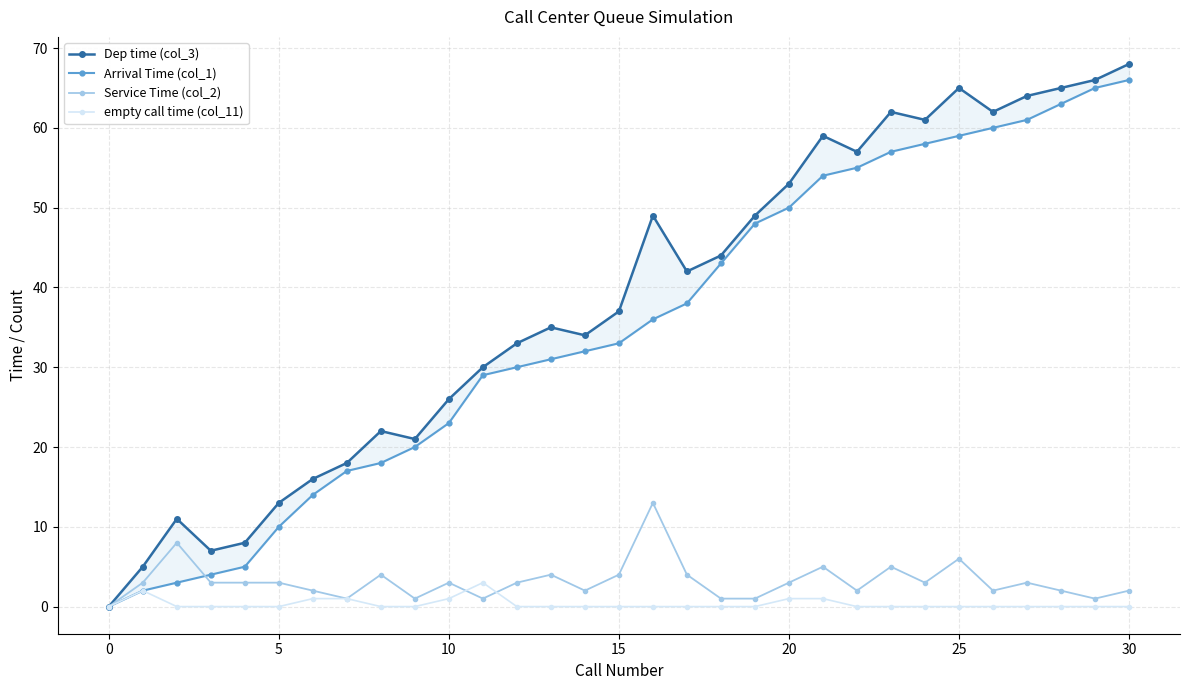

At which category is the sum across all series the highest?

30